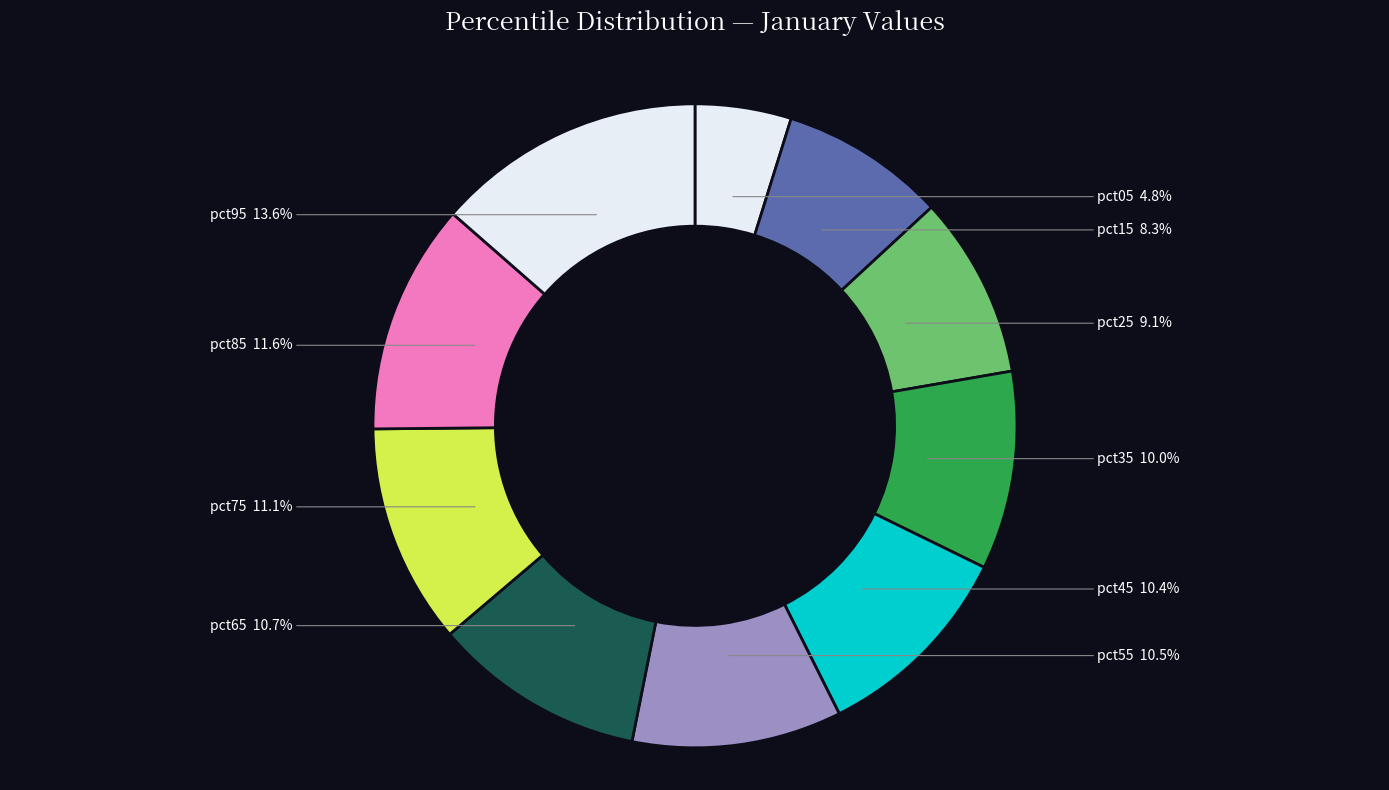

Which slice is the largest?

pct95